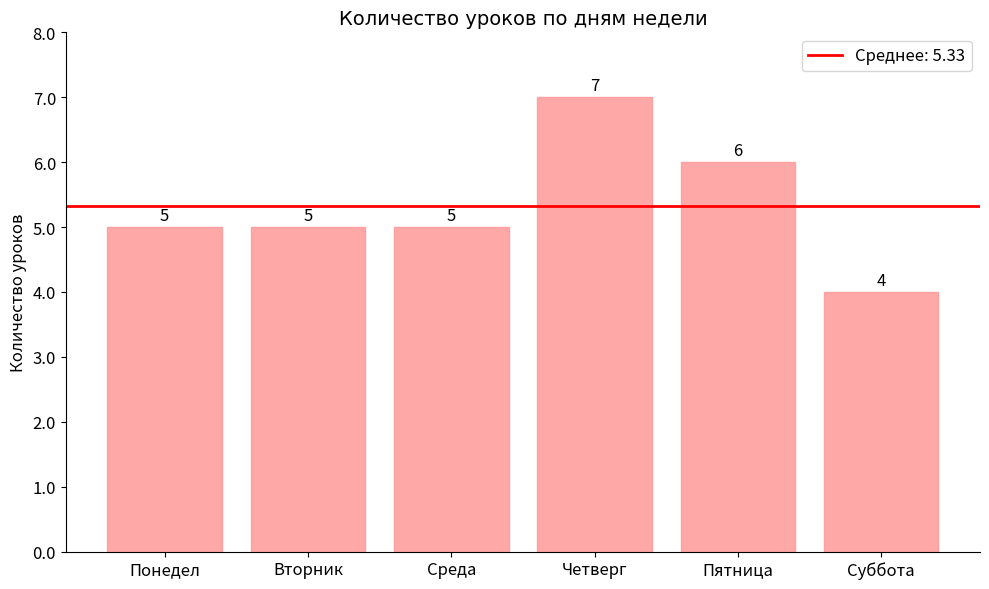

Between Понедел and Четверг, which is larger?

Четверг